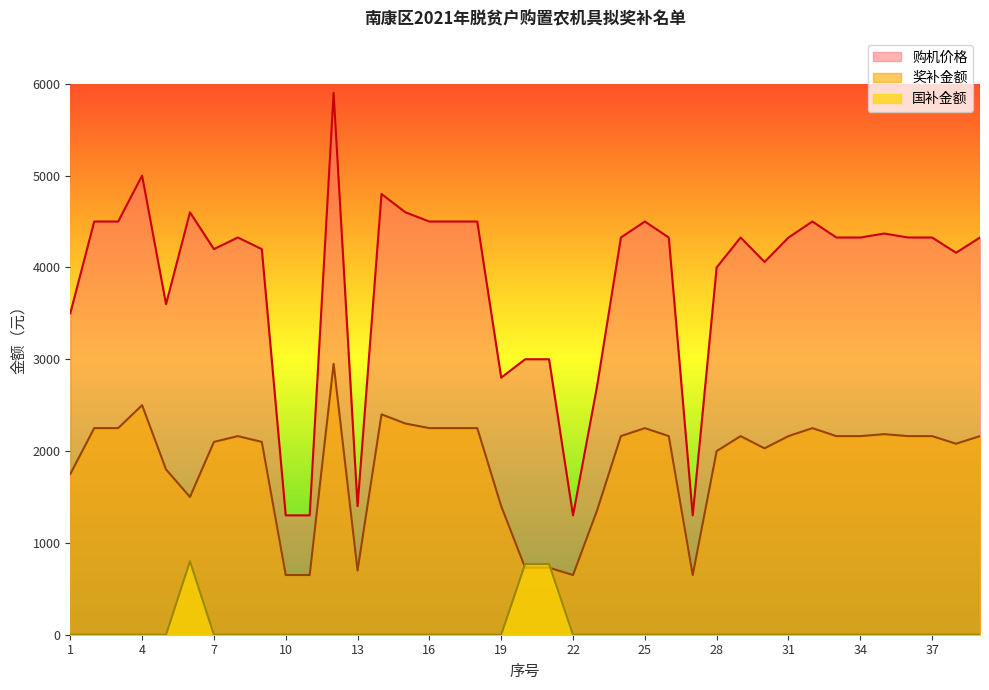

What is the spread (max minus min) of values at 28?

4000.0